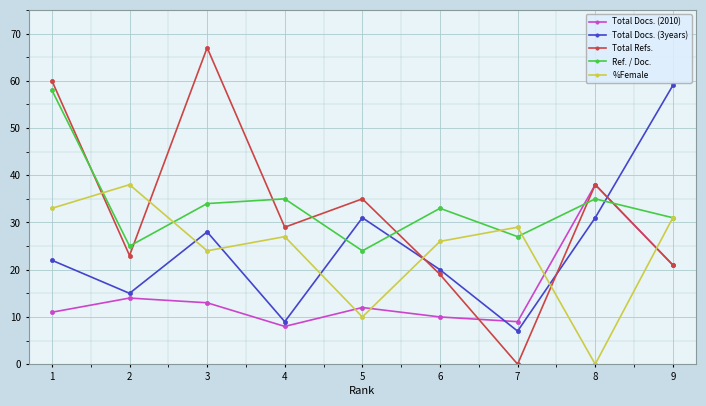

What value does the Total Refs. series have at 6, to the nearest 10?

20